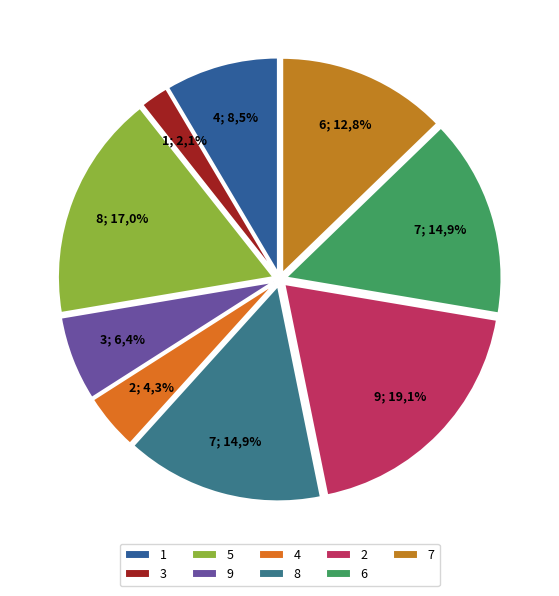

To the nearest percent, what is the difference between the largest and smallest slice percentages?

17%